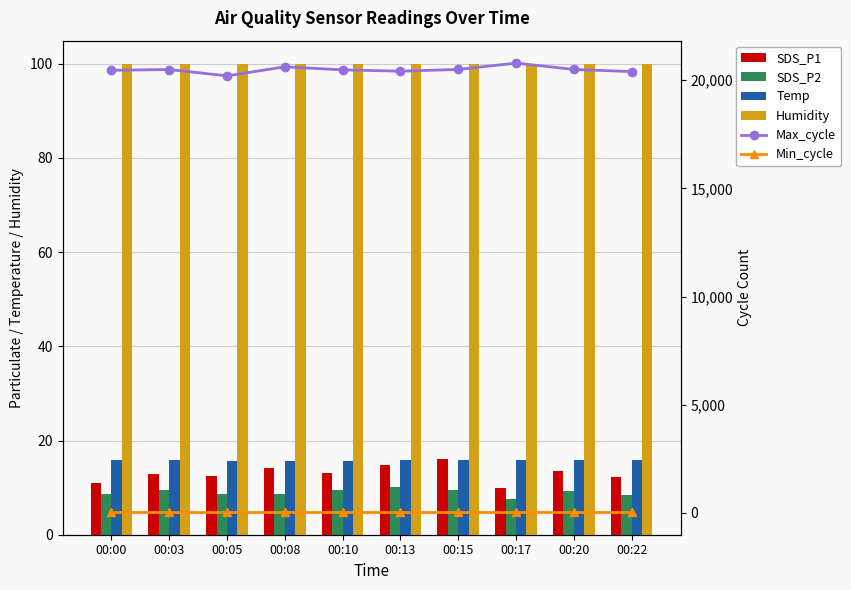

What is the maximum value for Max_cycle?

20793.0